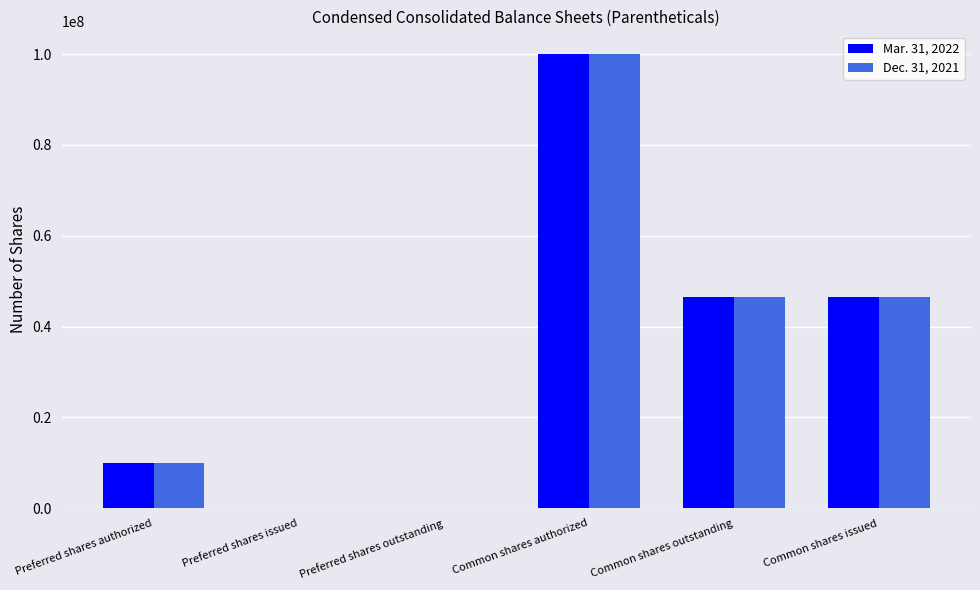

Is it true that Mar. 31, 2022 equals 0 at Preferred shares issued?

True